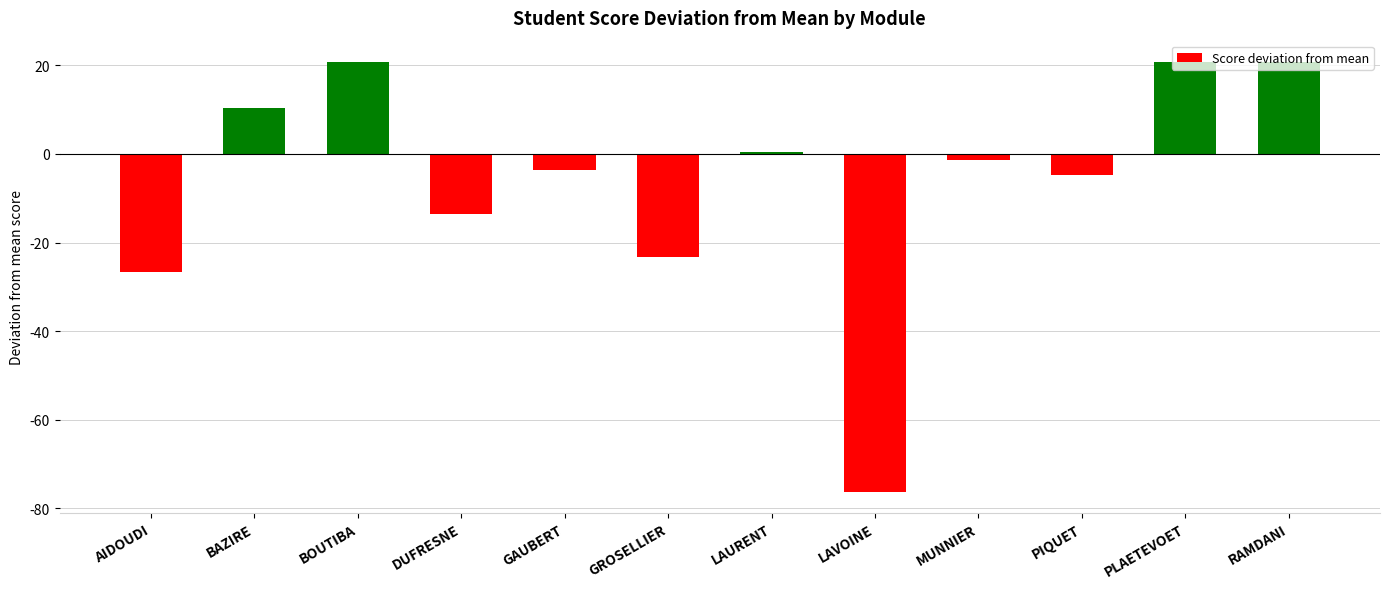

What is the average value?

-6.4